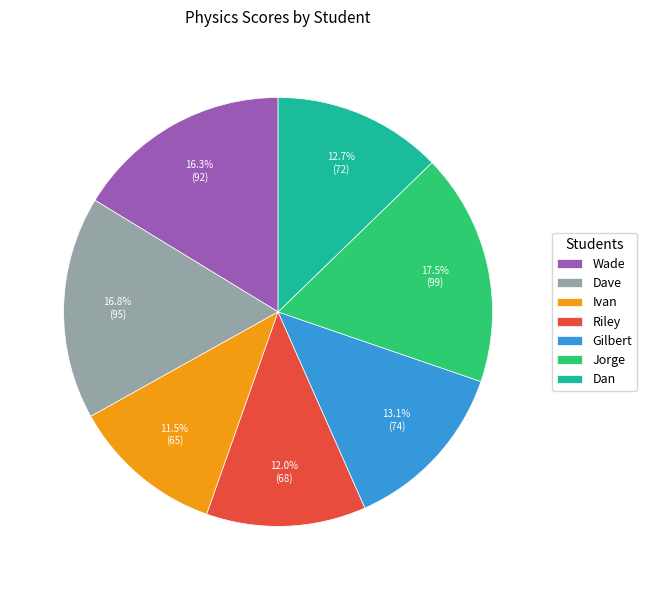

Which category has the biggest portion of the pie?

Jorge